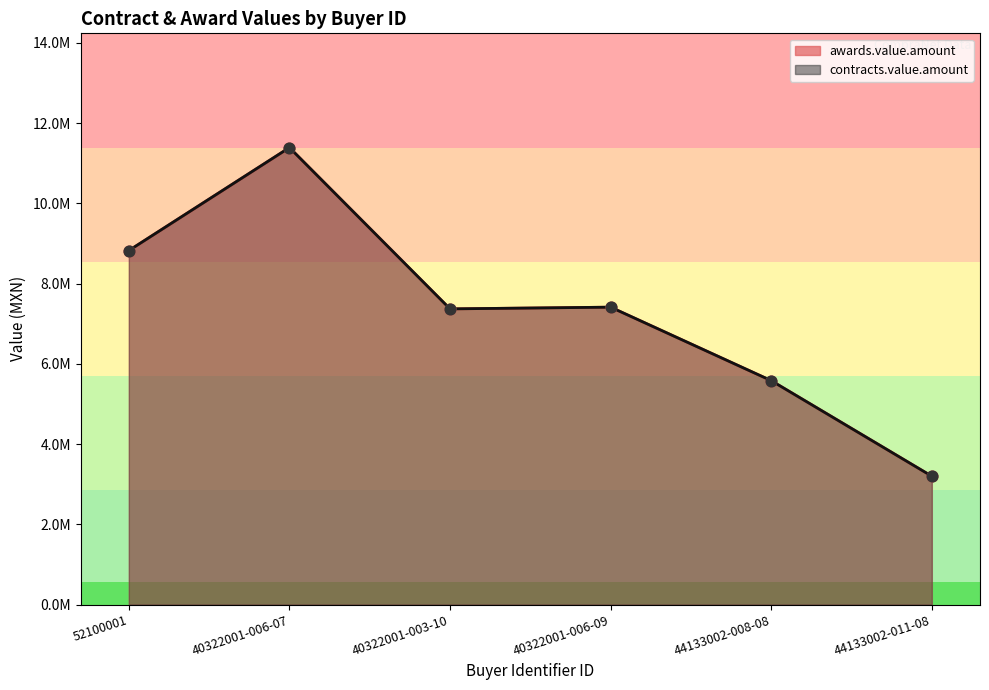

Which series reaches the maximum Y coordinate?

awards.value.amount